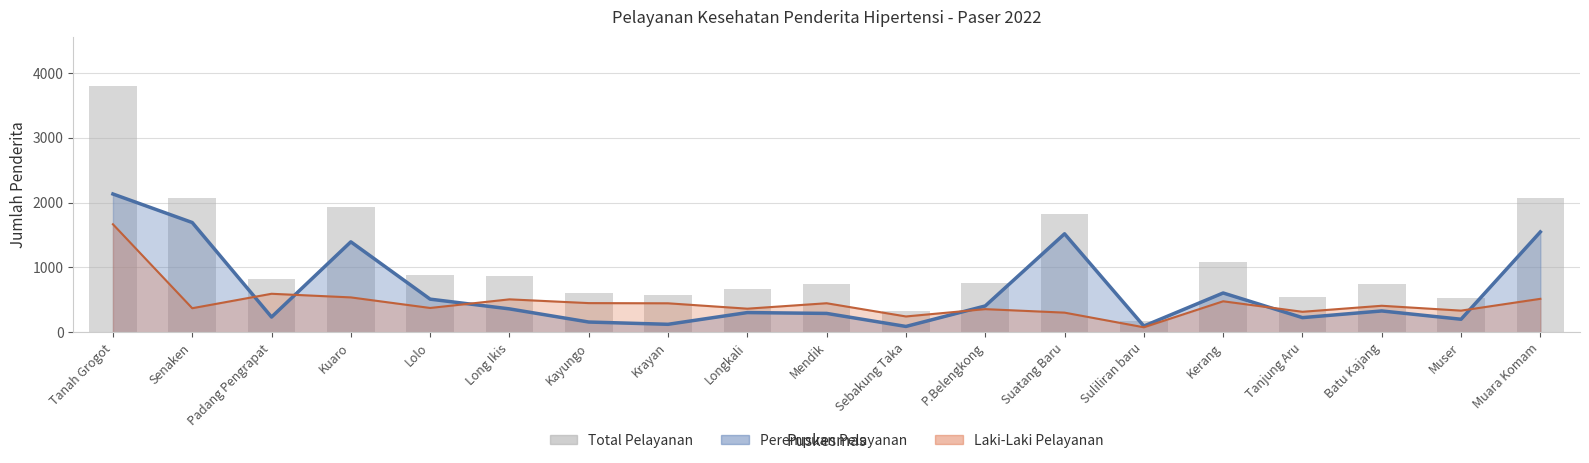

At which category does the chart reach its peak across all series?

Tanah Grogot